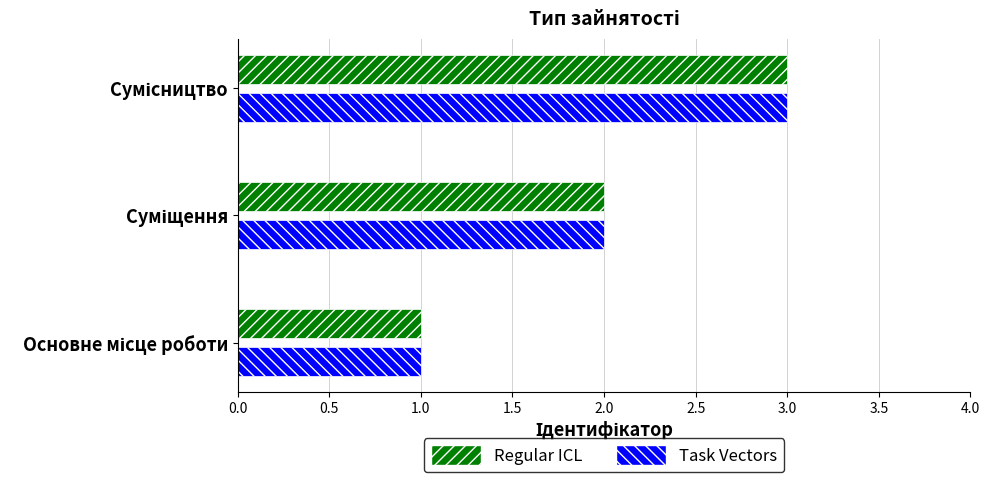

What is the maximum value shown in the chart?

3